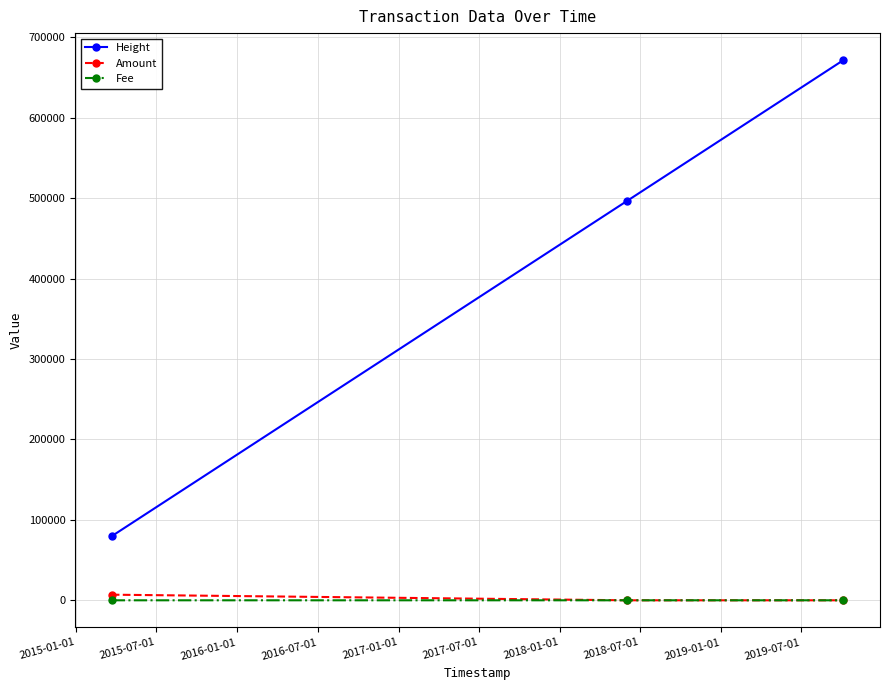

Which series has the largest range (max minus min)?

Height